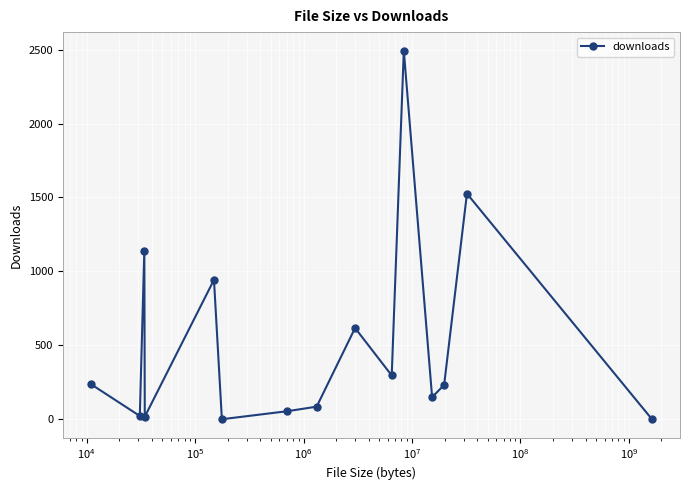

True or false: the data has more than 0 interior local peaks.

True